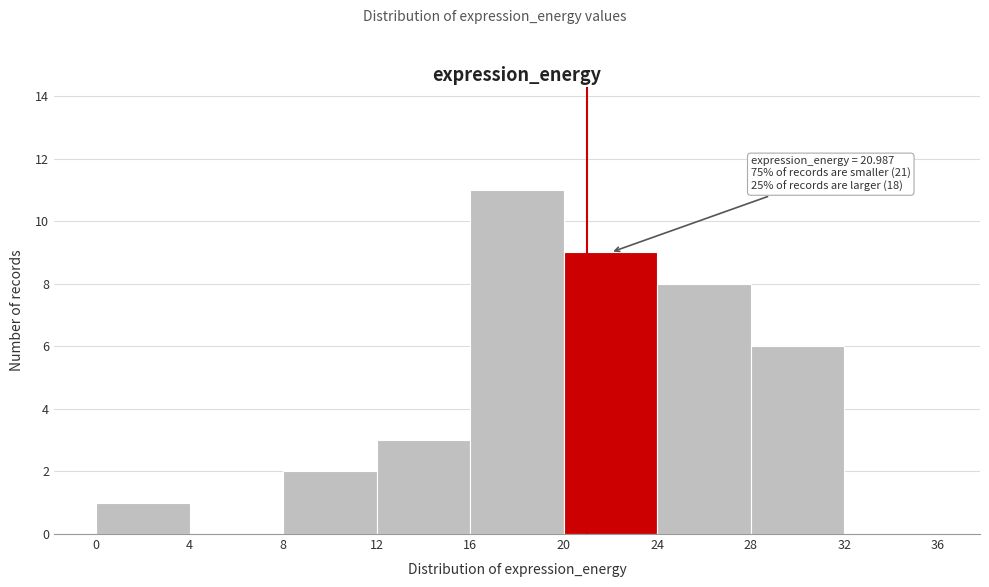

Which range on the x-axis has the tallest bar?

16 to 20